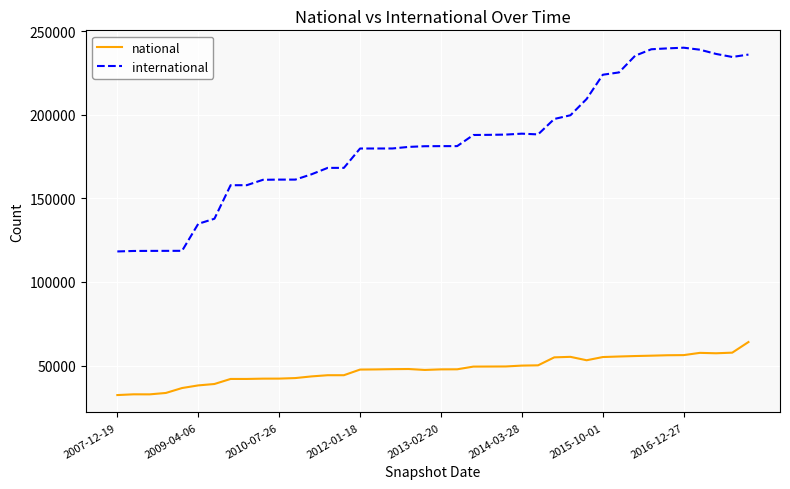

What is the difference between the maximum and minimum values in the international series?

121867